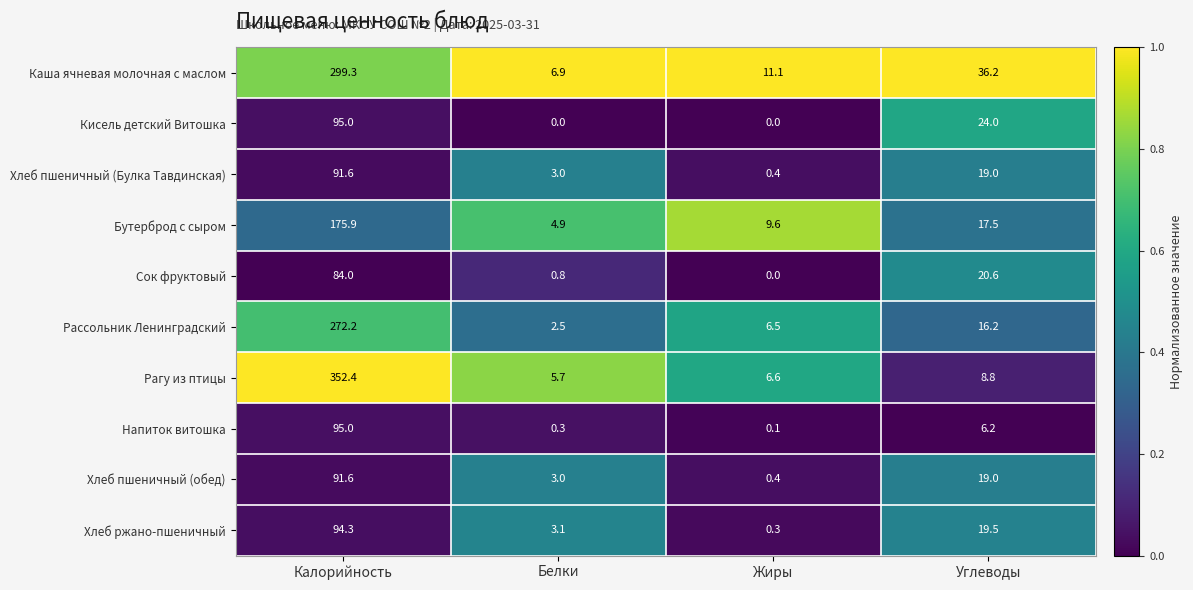

Is it true that Хлеб ржано-пшеничный equals 50.1 at Калорийность?

False